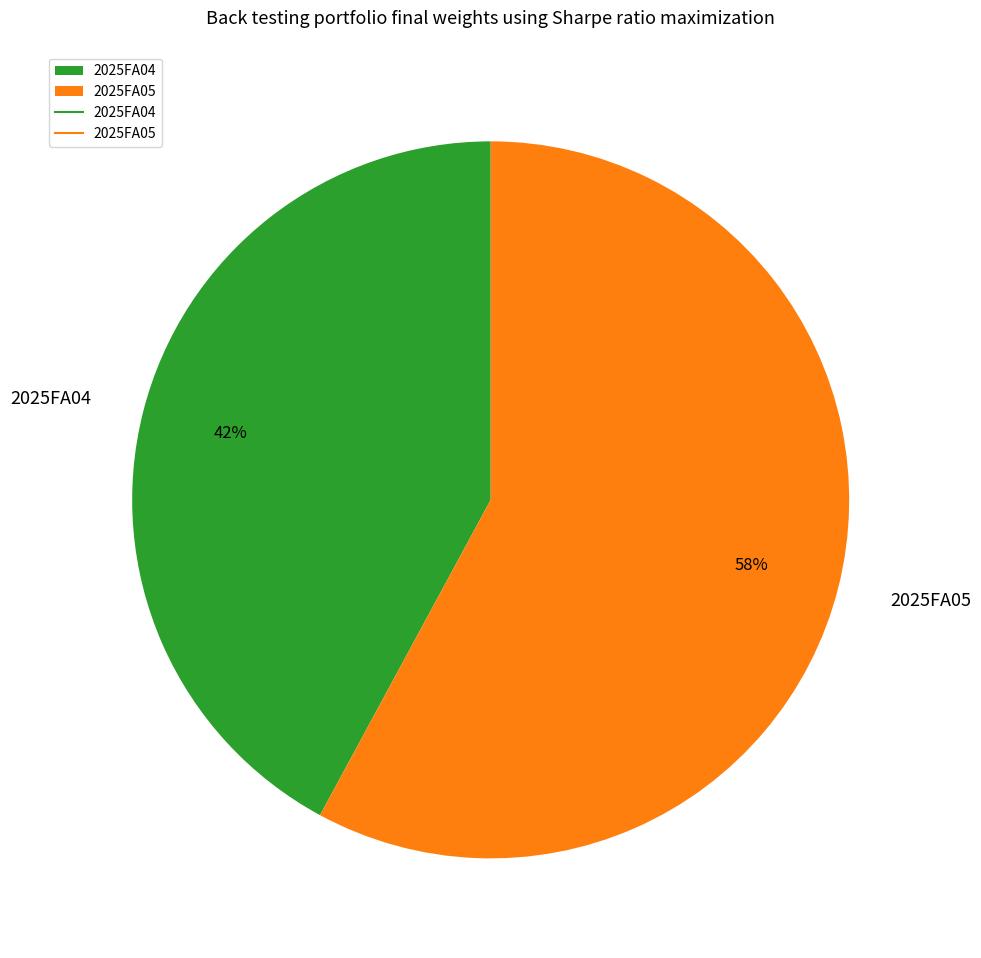

True or false: 2025FA05 accounts for 71% of the total.

False